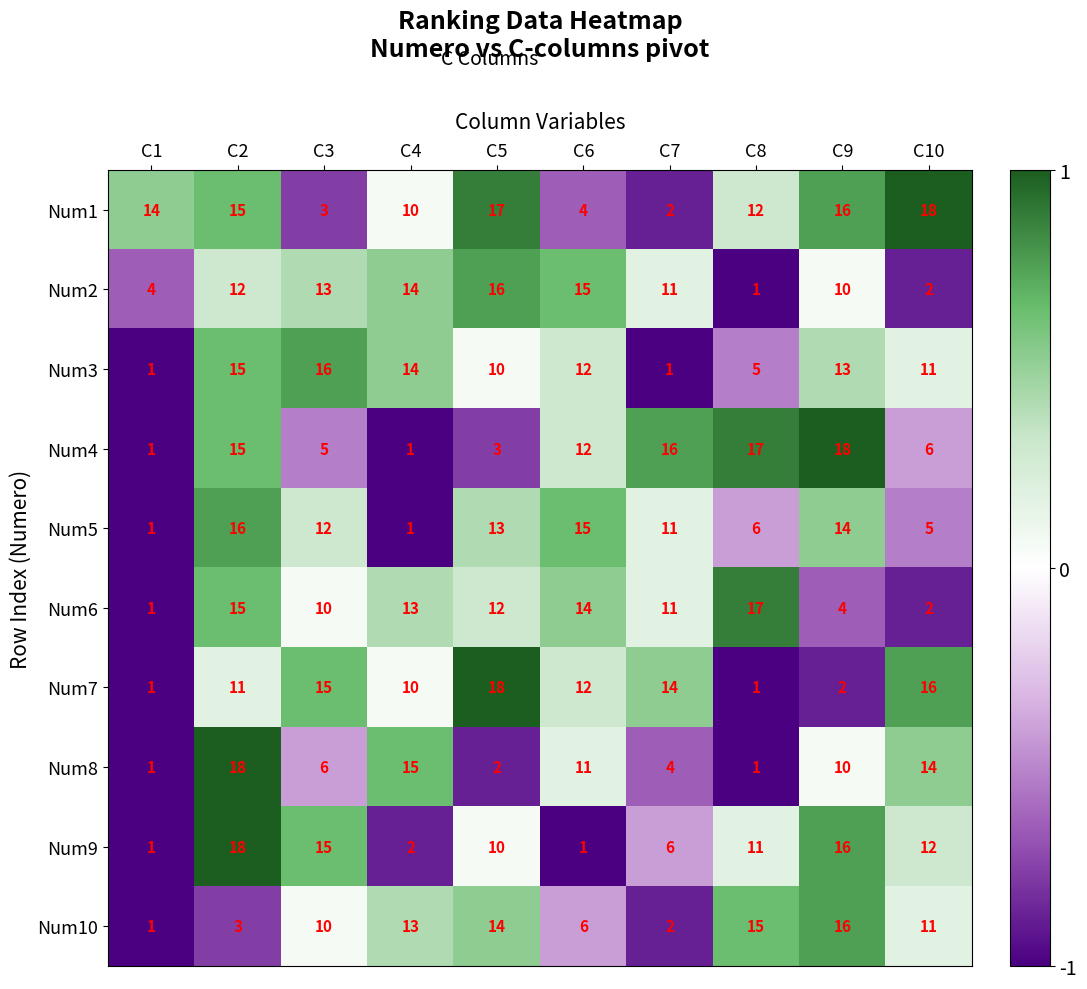

True or false: Num4 has a value of 15 at C2.

True